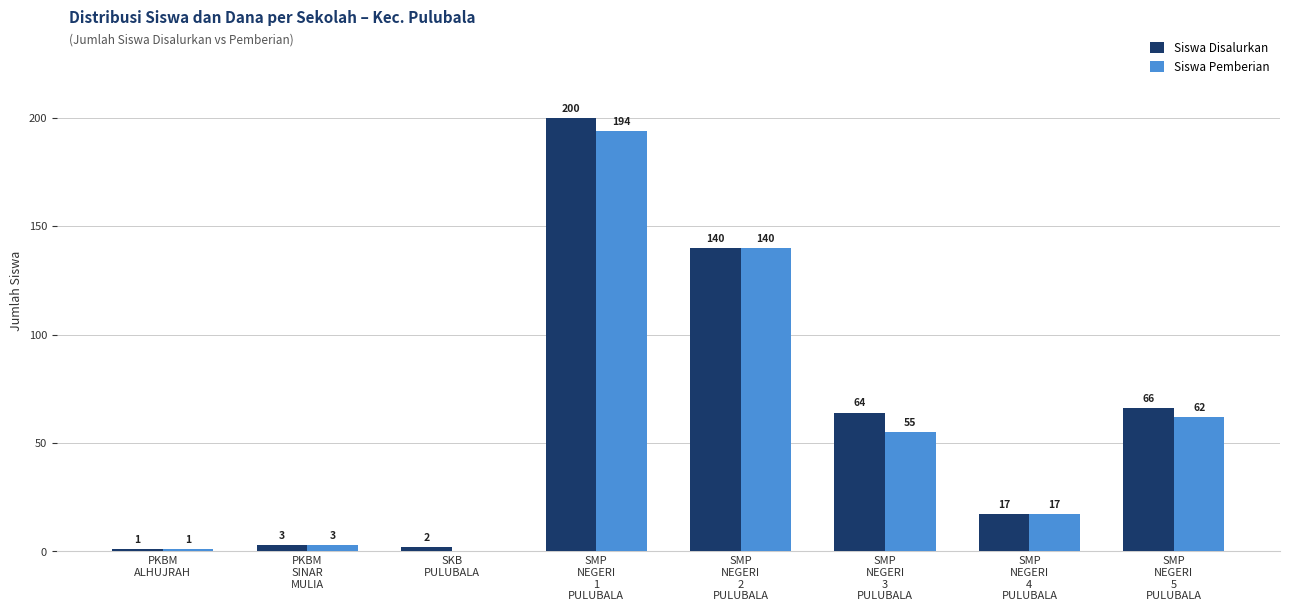

What is the sum of the Siswa Disalurkan values at SMP
NEGERI
1
PULUBALA and SMP
NEGERI
3
PULUBALA?

264